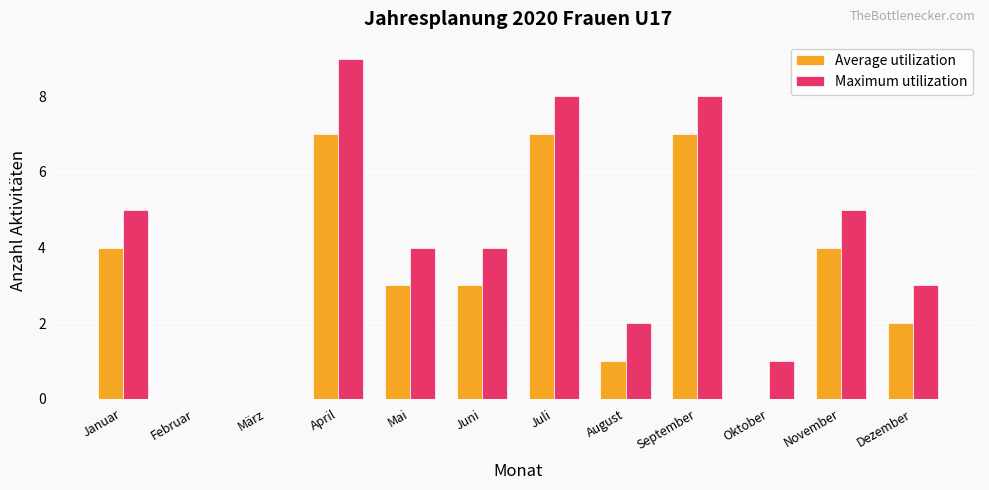

What is the greatest value displayed?

9